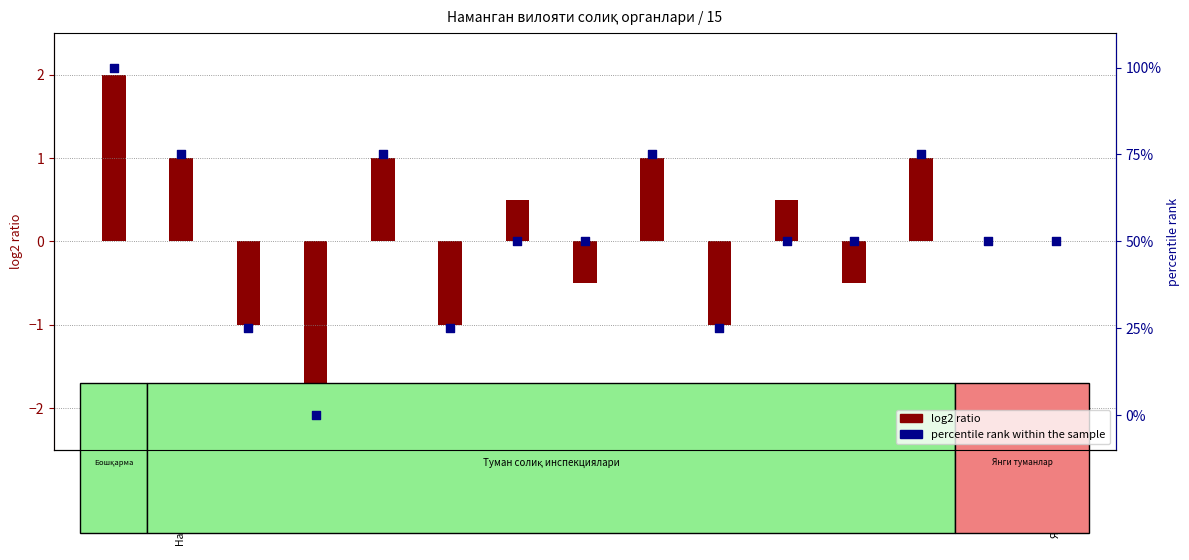

What is the change in value from Косонсой to Наманган т.?

+75